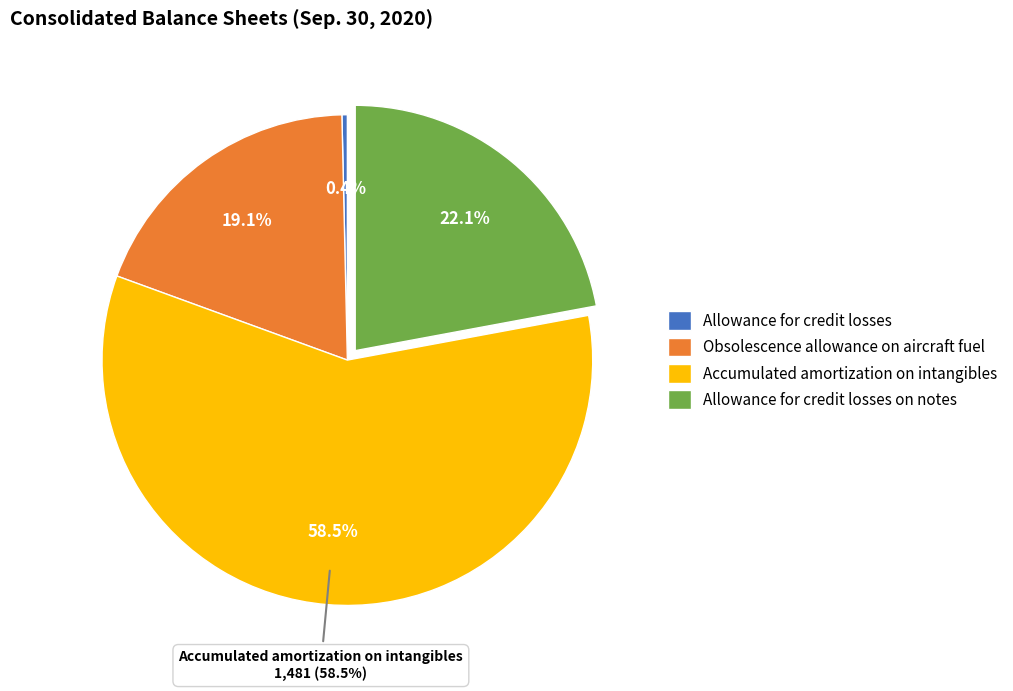

How many slices are in this pie chart?

4